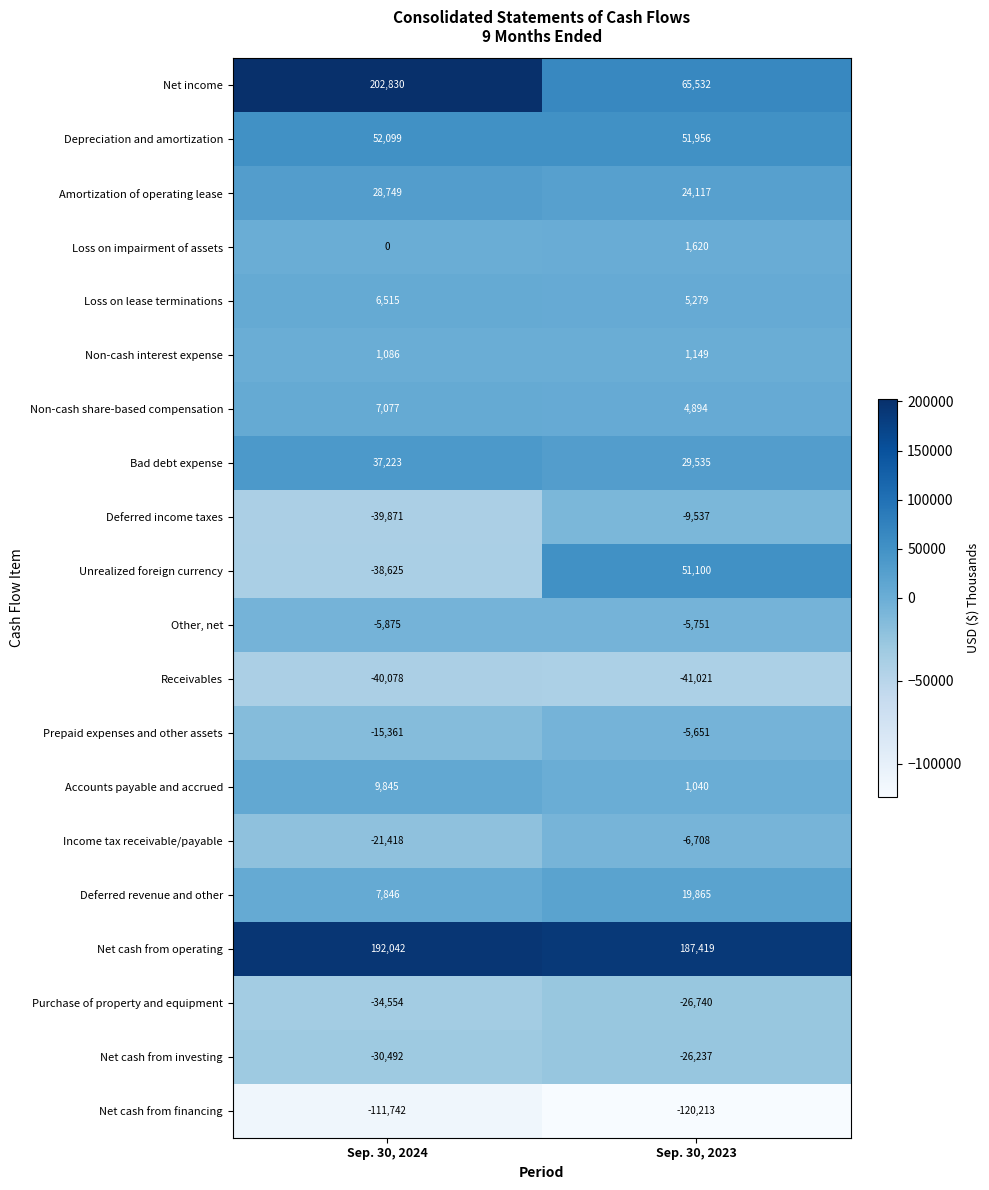

What is the difference between the Amortization of operating lease values at Sep. 30, 2024 and Sep. 30, 2023?

4632